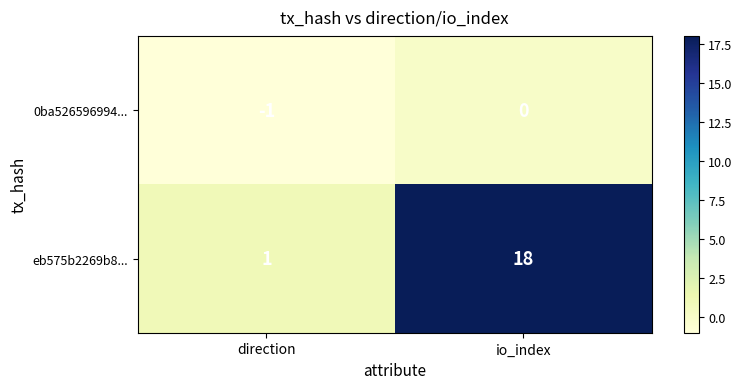

At which category is the sum across all series the highest?

io_index